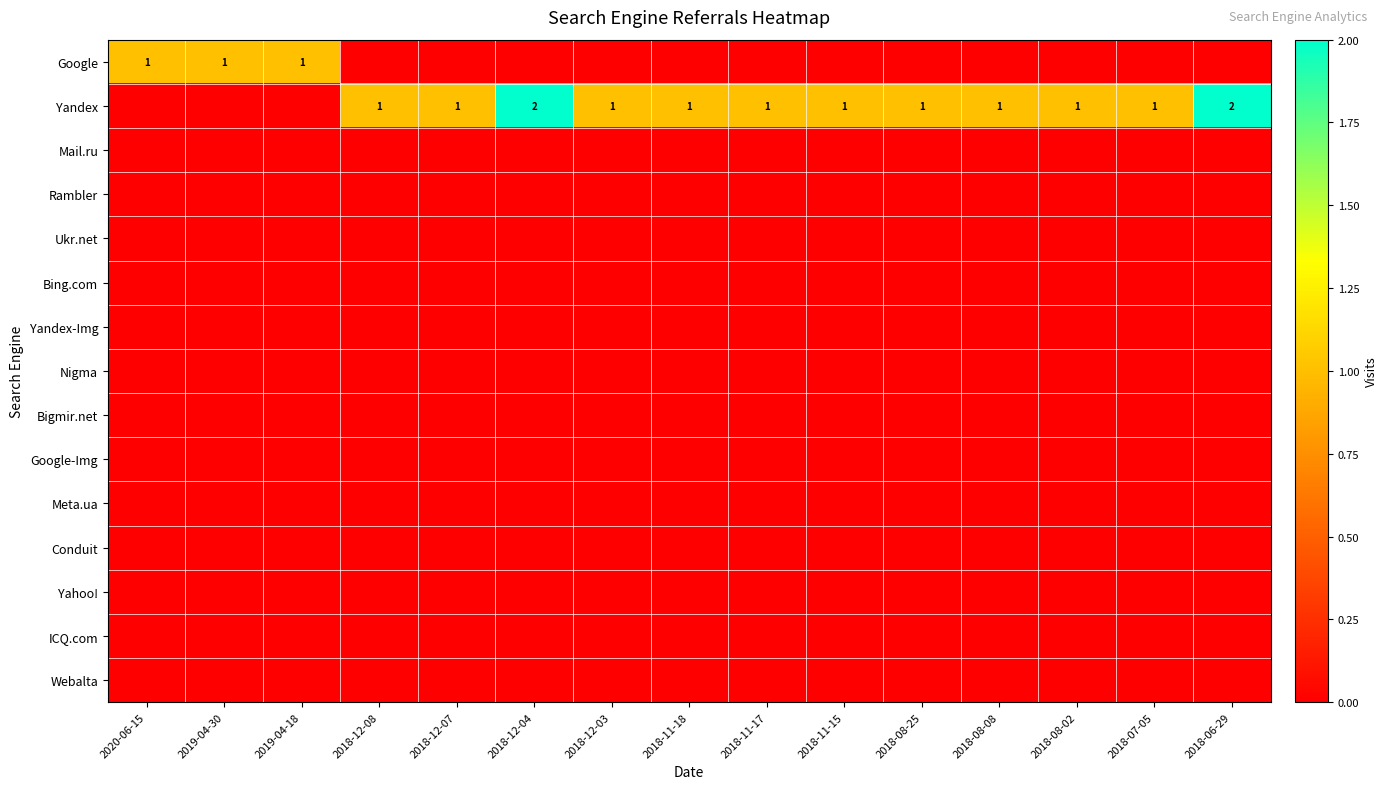

What is the difference between the highest and lowest values at 2018-07-05?

1